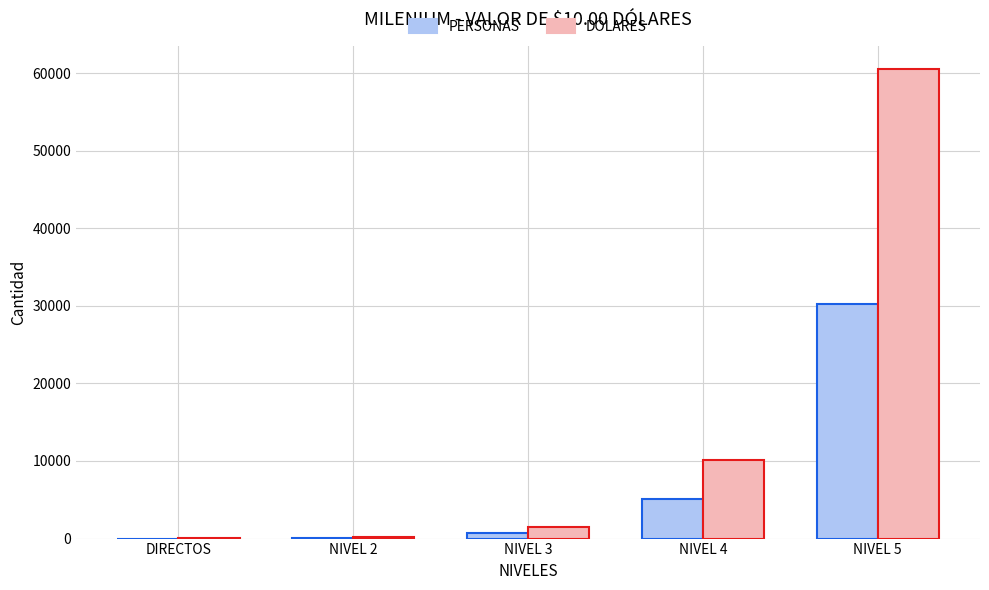

Does the chart contain stacked bars?

No